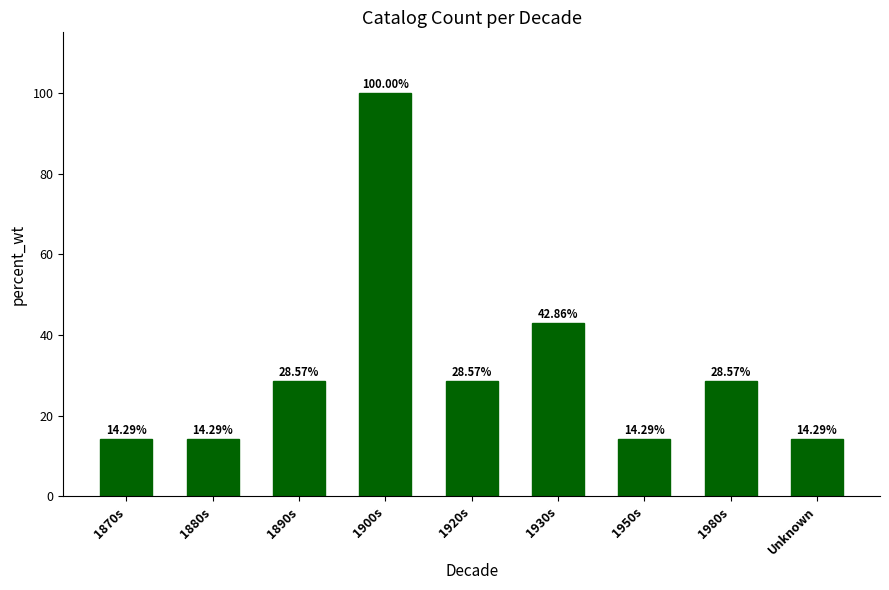

How many series are shown in this chart?

1